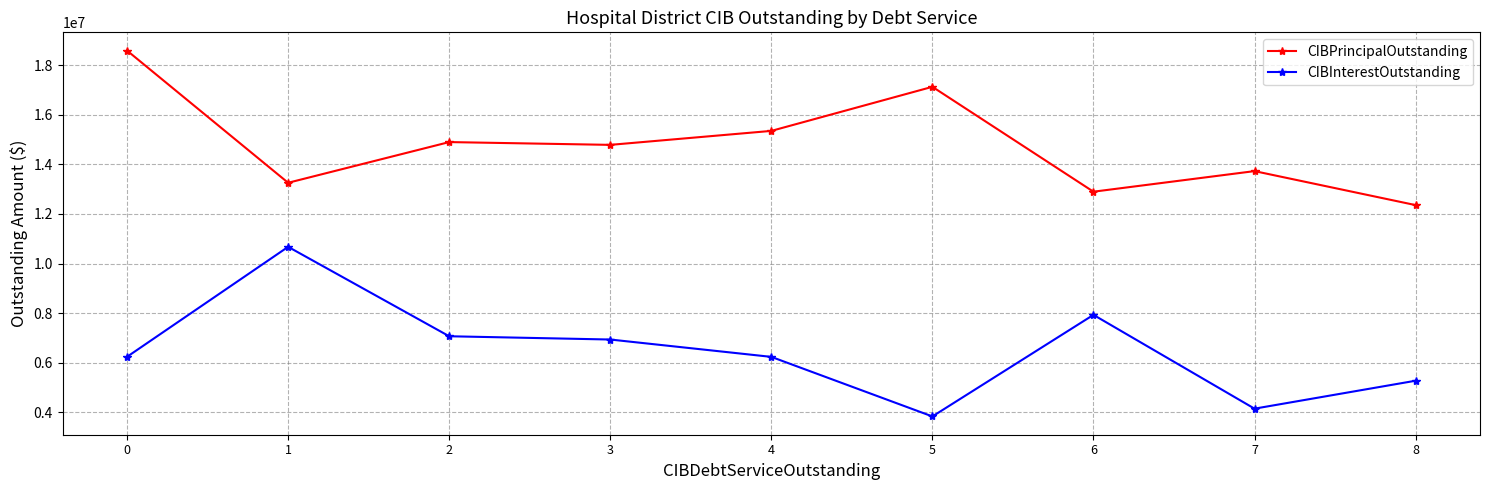

How many data points does each series have?

9